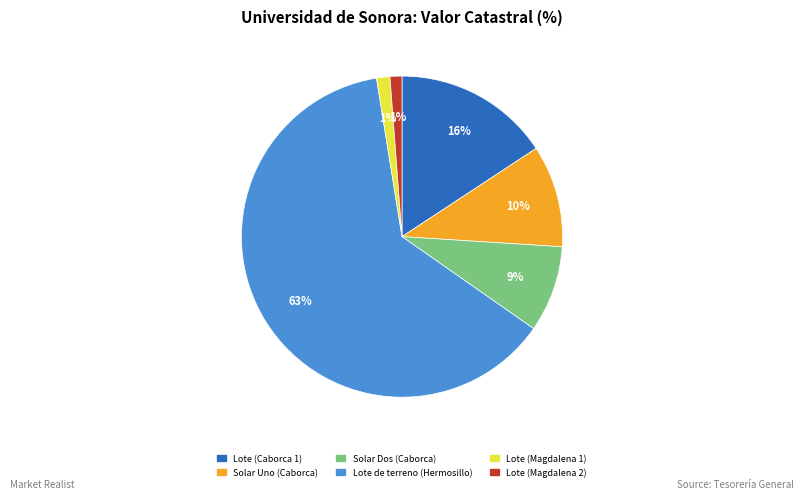

Between Solar Uno (Caborca) and Lote (Magdalena 1), which is larger?

Solar Uno (Caborca)